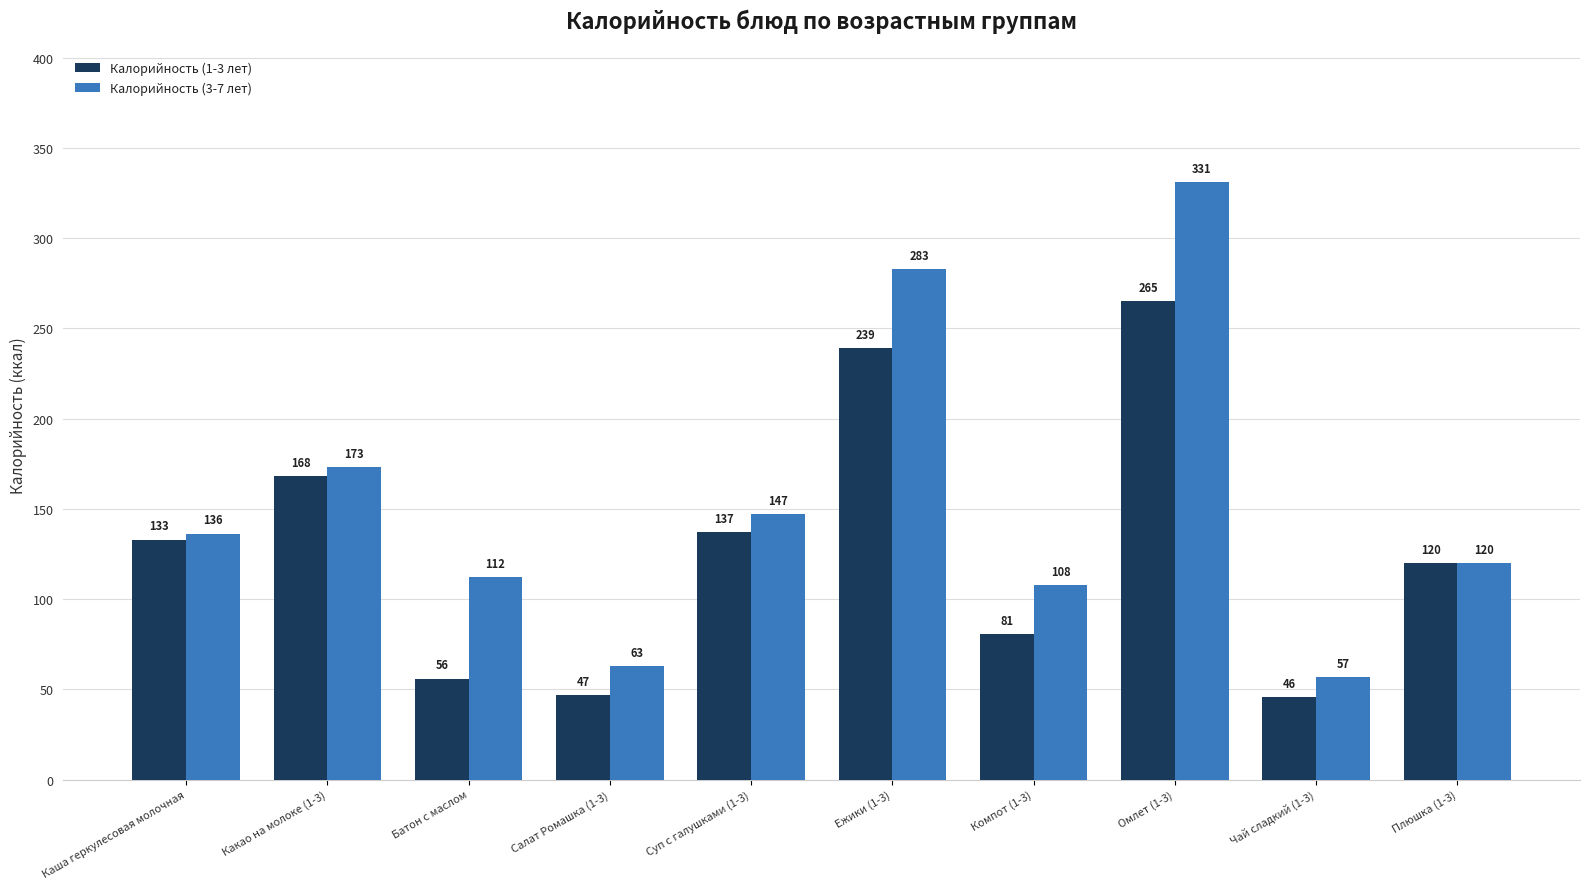

Is the value of Калорийность (1-3 лет) at Каша геркулесовая молочная greater than the value of Калорийность (3-7 лет) at Каша геркулесовая молочная?

No